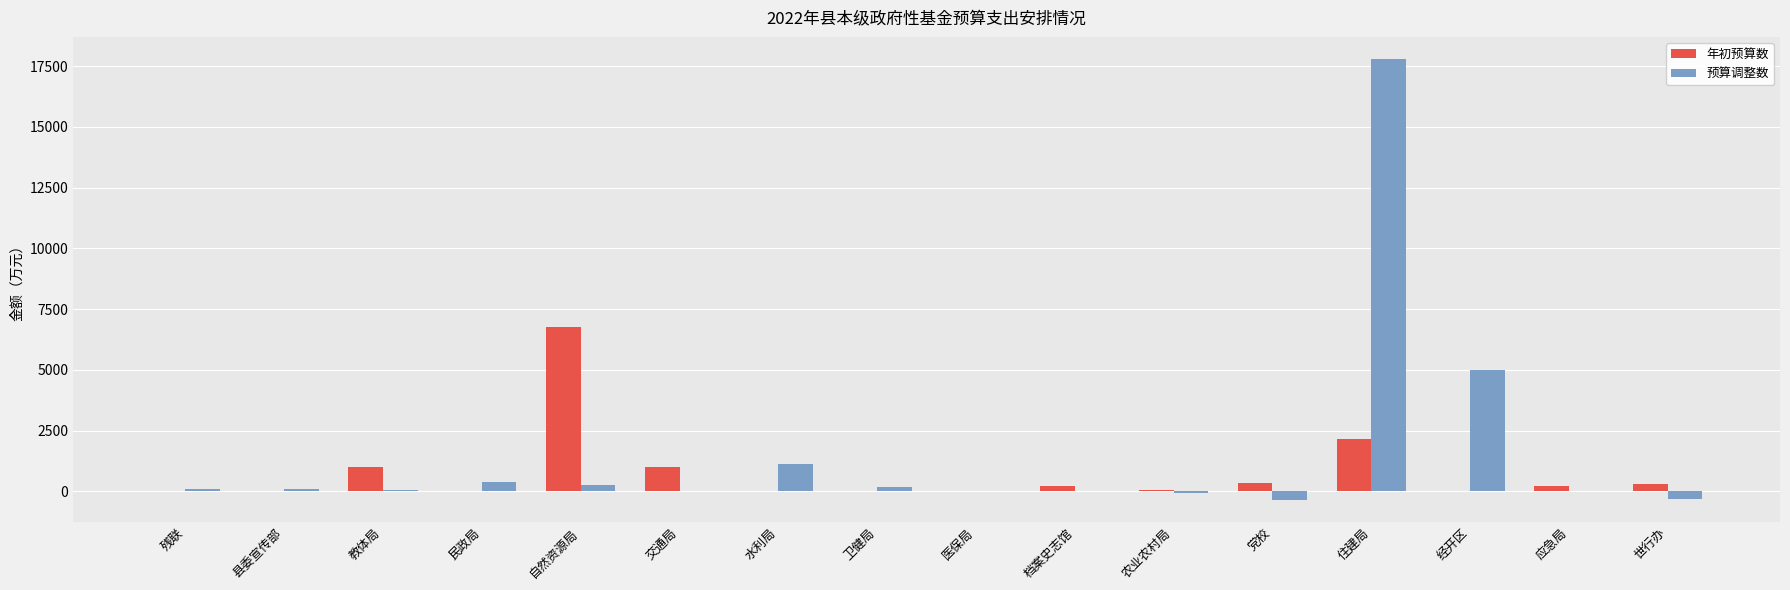

At which category does the chart reach its peak across all series?

住建局